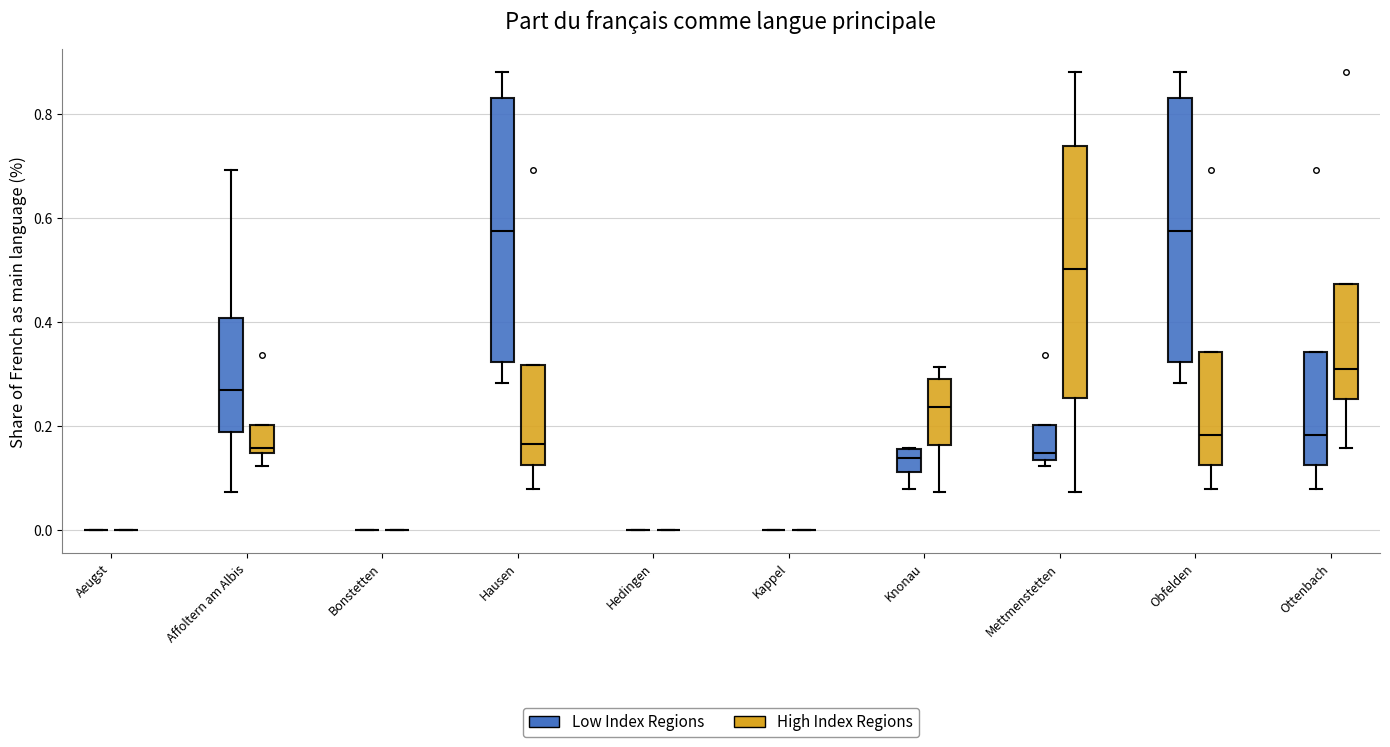

Where does the lower whisker of the box for Mettmenstetten (High Index Regions) end on the y-axis? The values are not printed on the chart, so give them approximately, as read against the axis.

0.08